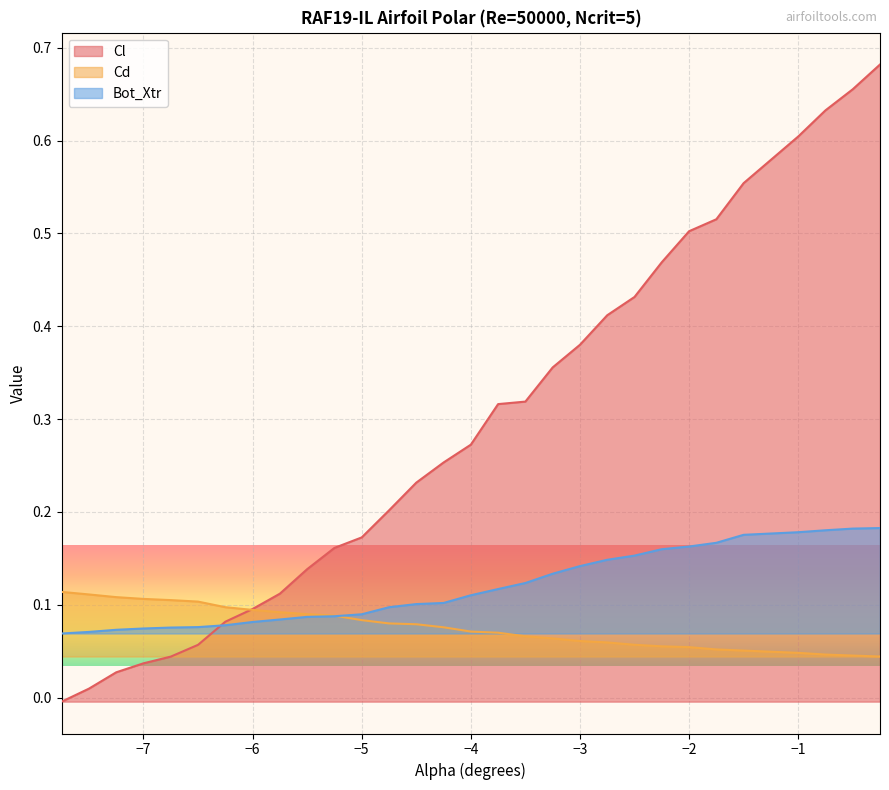

Reading left to right, extract all data points from this chart.

Cl: -0.0	0.0	0.0	0.0	0.0	0.1	0.1	0.1	0.1	0.1	0.2	0.2	0.2	0.2	0.3	0.3	0.3	0.3	0.4	0.4	0.4	0.4	0.5	0.5	0.5	0.6	0.6	0.6	0.7	0.7
Cd: 0.1	0.1	0.1	0.1	0.1	0.1	0.1	0.1	0.1	0.1	0.1	0.1	0.1	0.1	0.1	0.1	0.1	0.1	0.1	0.1	0.1	0.1	0.1	0.1	0.1	0.1	0.0	0.0	0.0	0.0
Bot_Xtr: 0.1	0.1	0.1	0.1	0.1	0.1	0.1	0.1	0.1	0.1	0.1	0.1	0.1	0.1	0.1	0.1	0.1	0.1	0.1	0.1	0.1	0.2	0.2	0.2	0.2	0.2	0.2	0.2	0.2	0.2